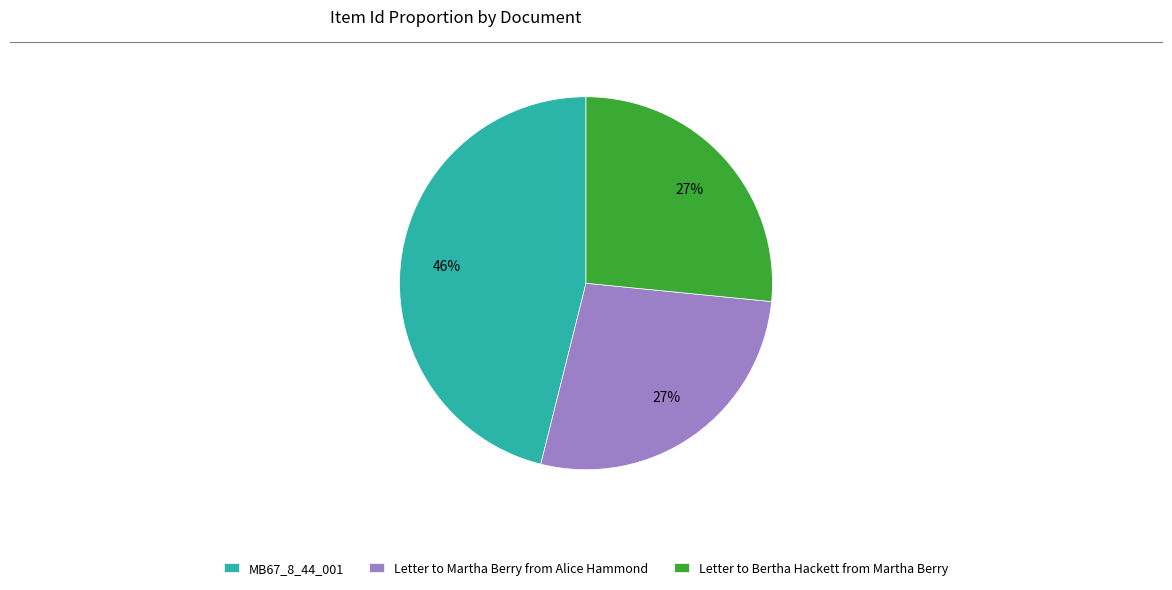

Count the number of slices in the pie.

3